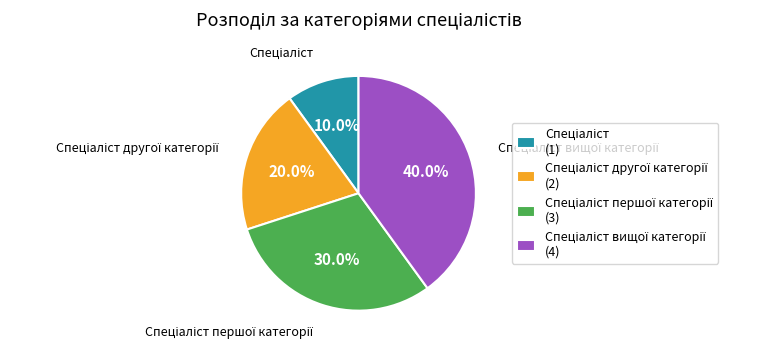

Does any single category account for the majority?

No